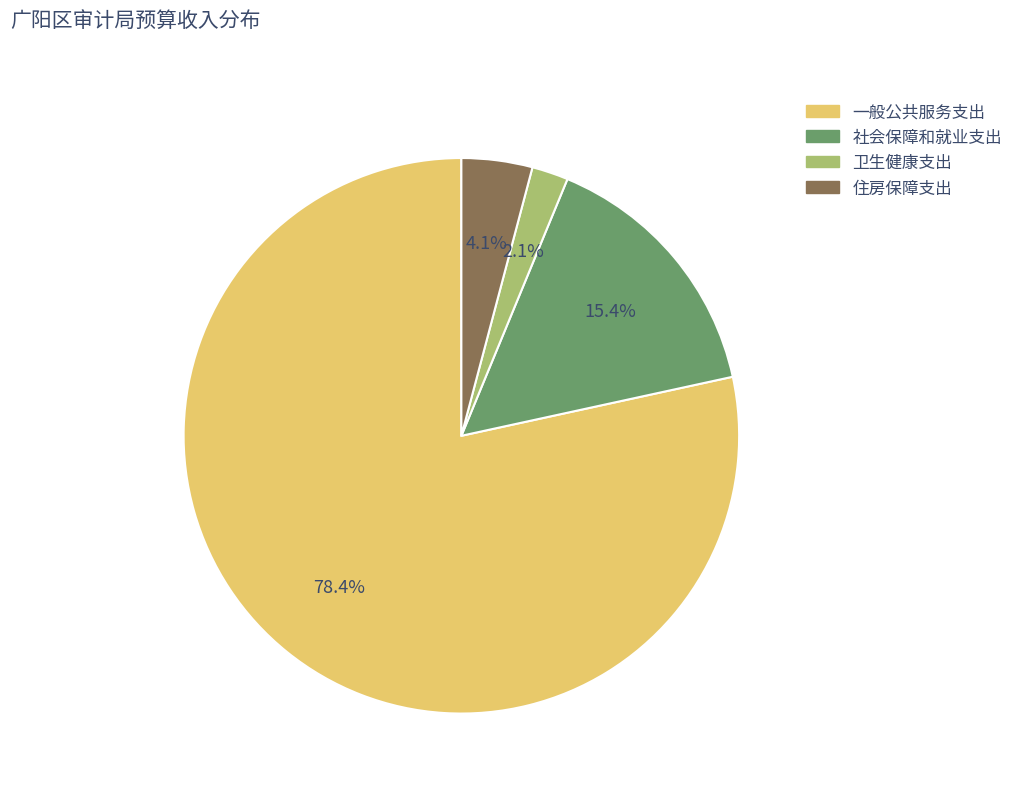

What percentage is NOT represented by 住房保障支出?

95.9%